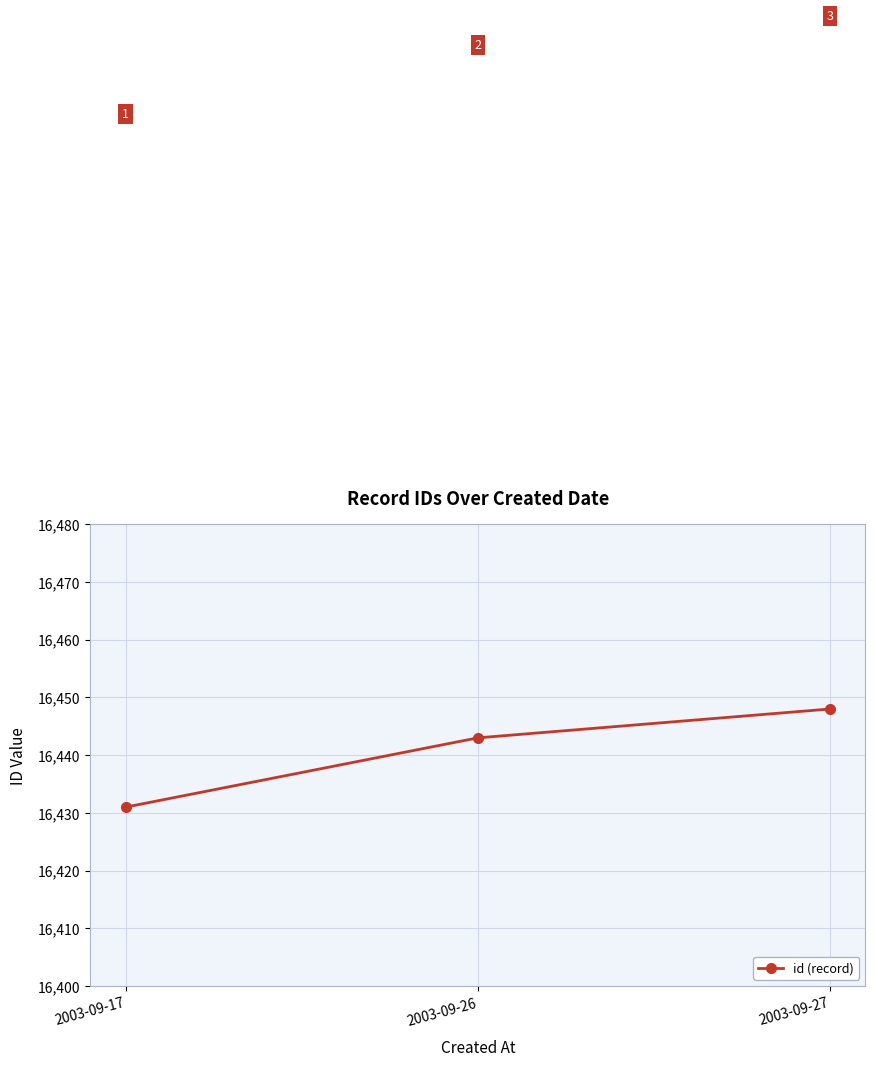

What value does the data have at 2003-09-26?

16443